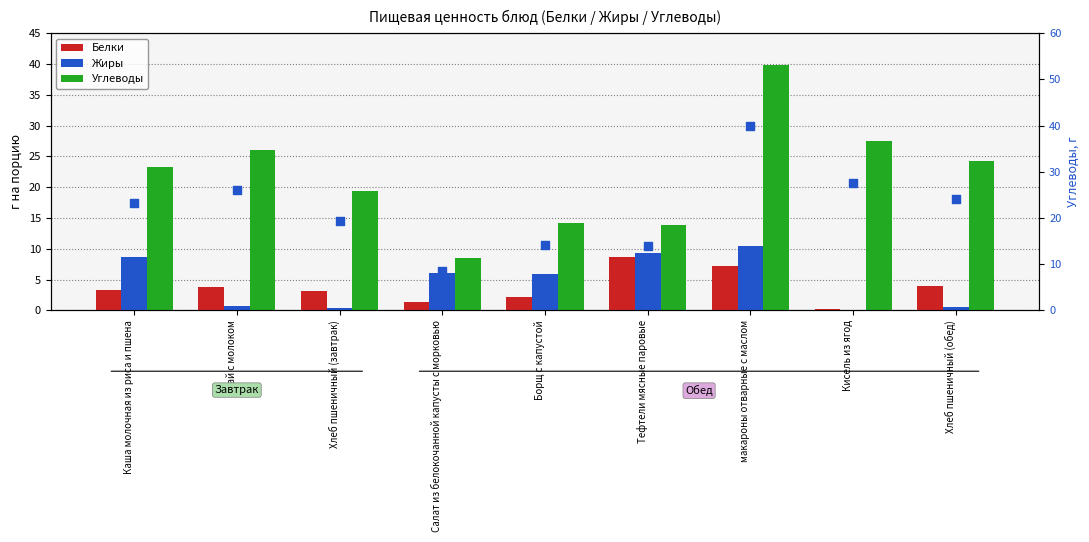

At which category is the sum across all series the highest?

макароны отварные с маслом